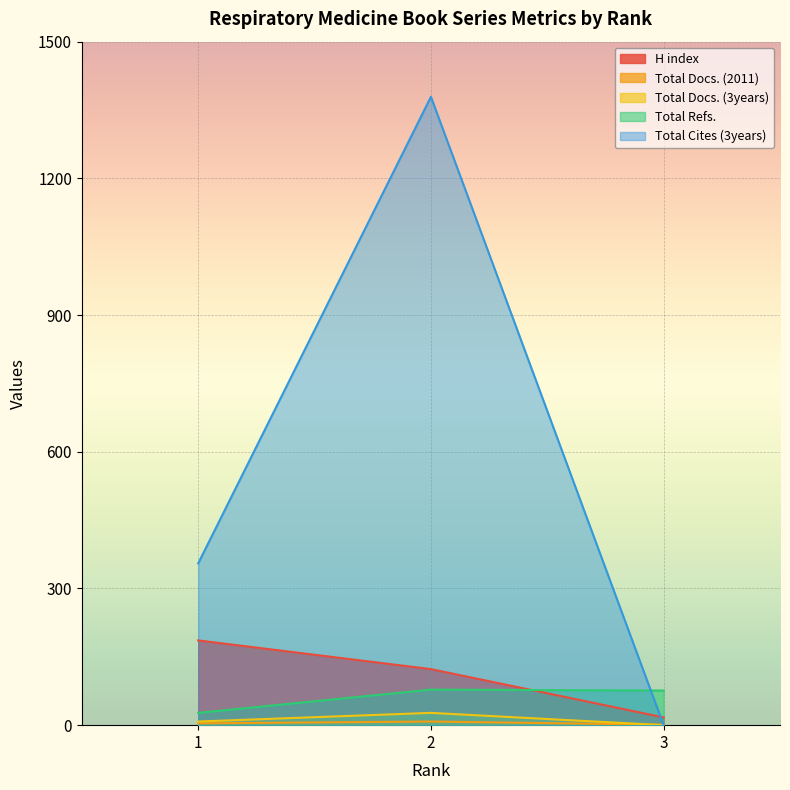

Which series has the largest total across all categories?

Total Cites (3years)